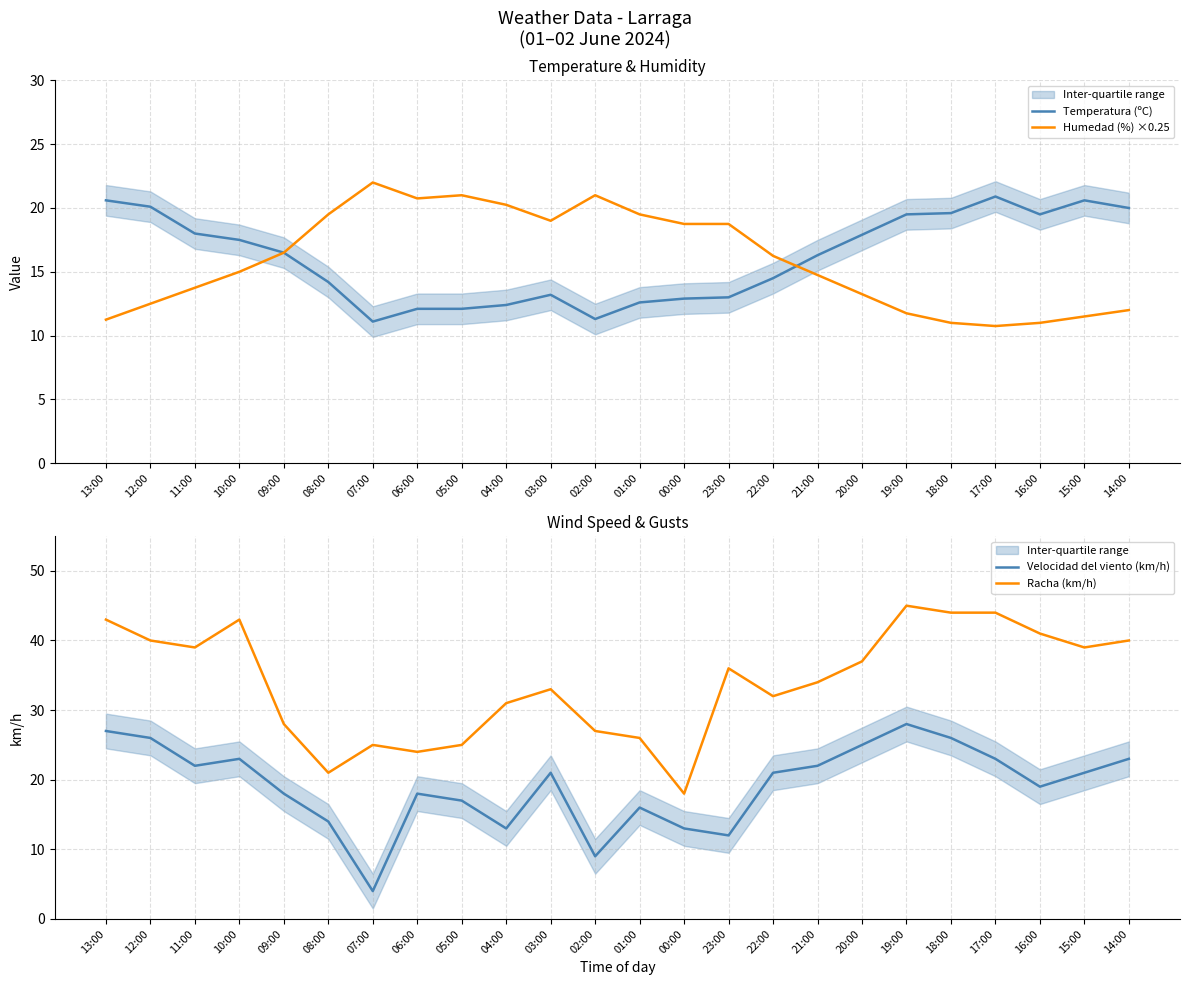

How many lines are shown in the chart?

4